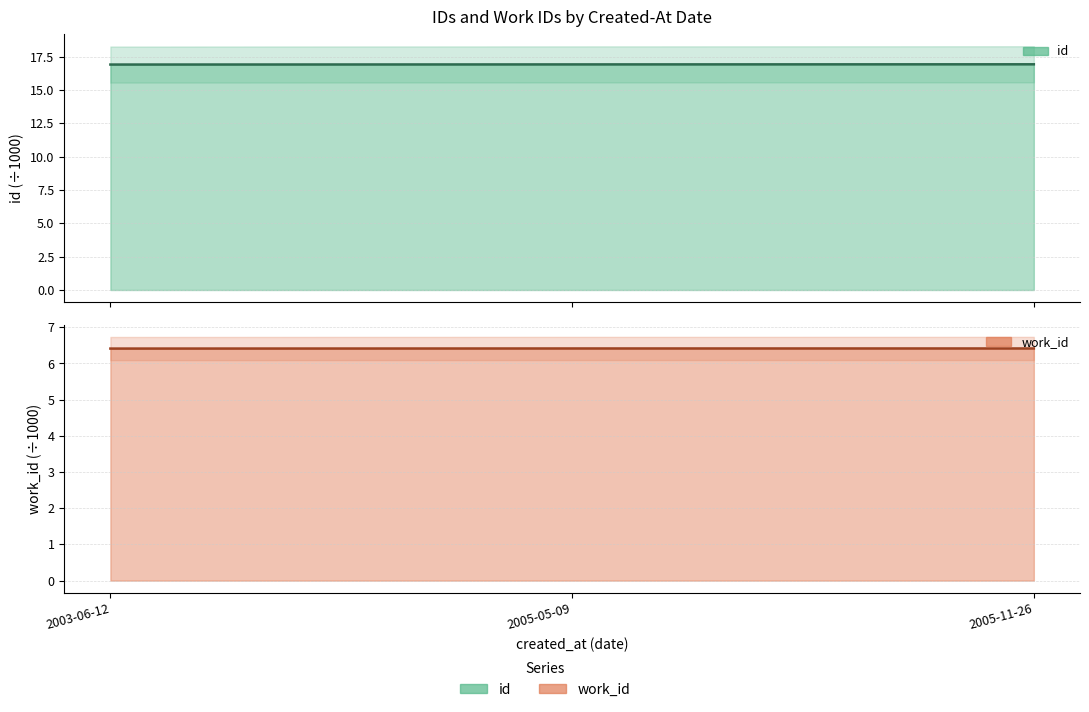

What is the maximum value for work_id (mean ÷1000)?

6.4